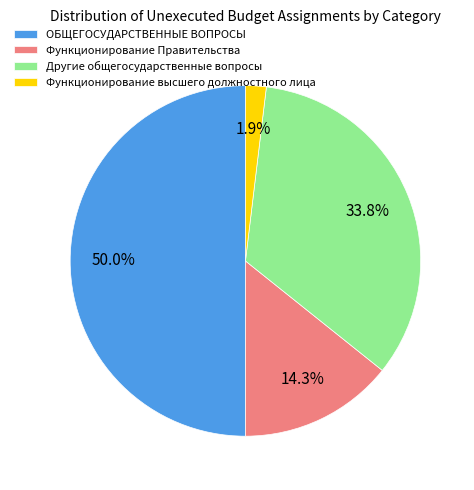

To the nearest percent, what portion does Функционирование Правительства represent?

14%